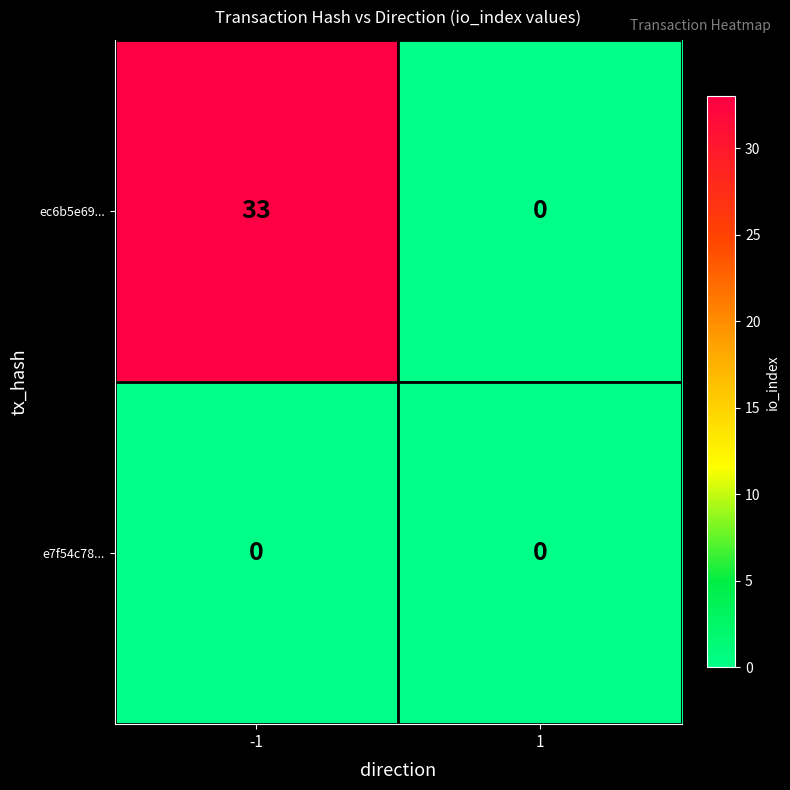

True or false: ec6b5e69... has a value of -15 at 1.

False